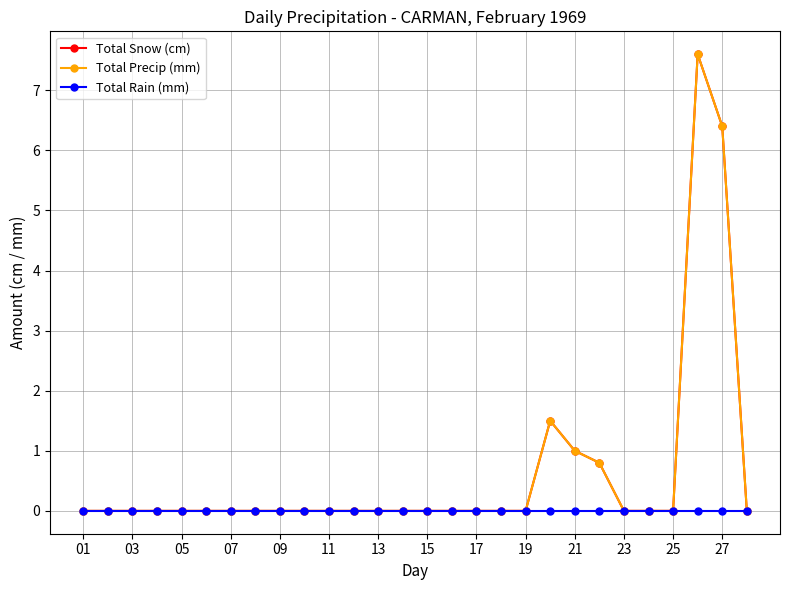

True or false: Total Rain (mm) and Total Snow (cm) cross at least once.

False